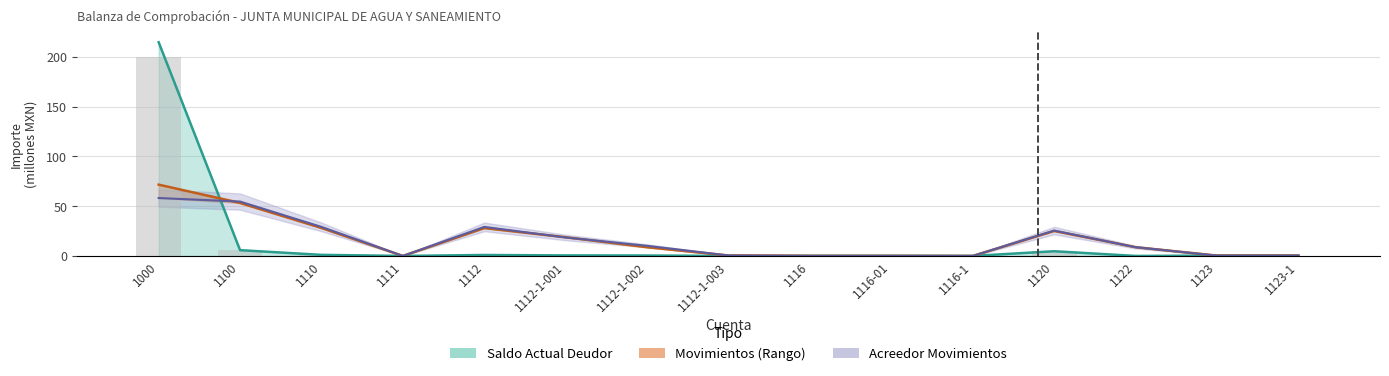

Is it true that DEUDOR_current equals 0.4 at 1123-1?

True